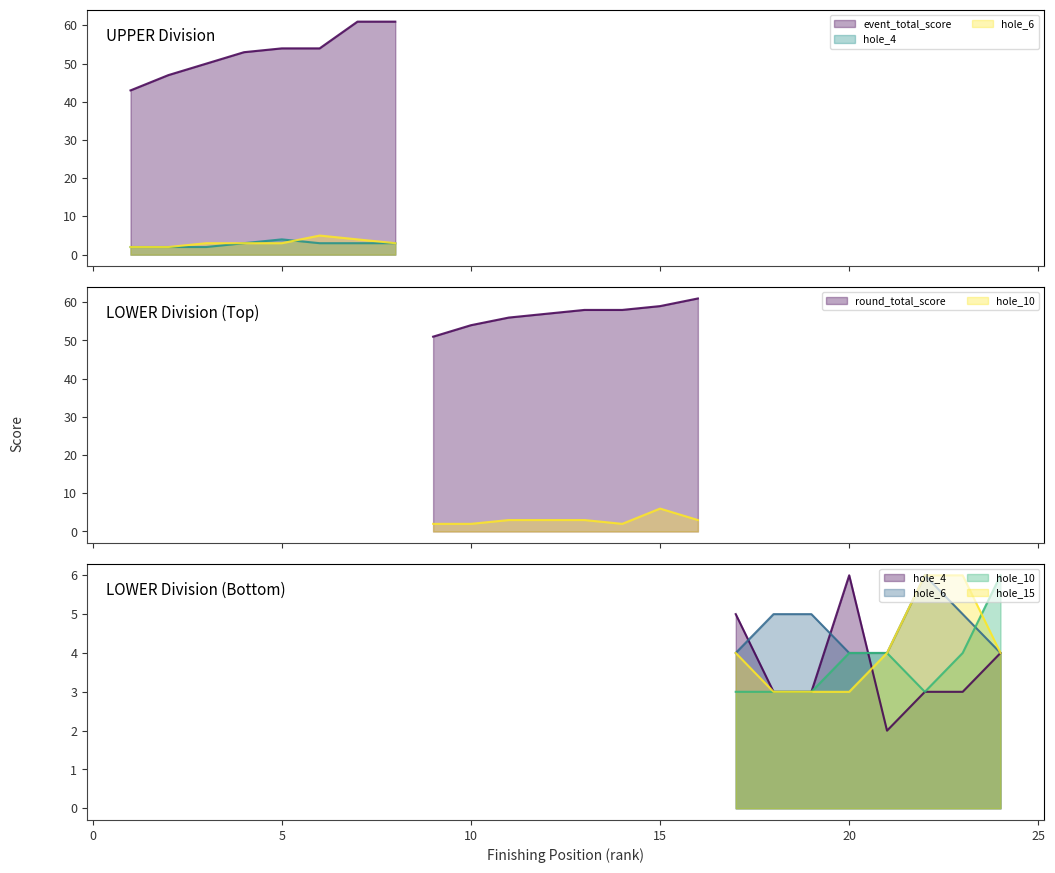

What is the difference between the maximum and minimum values in the hole_4 series?

4